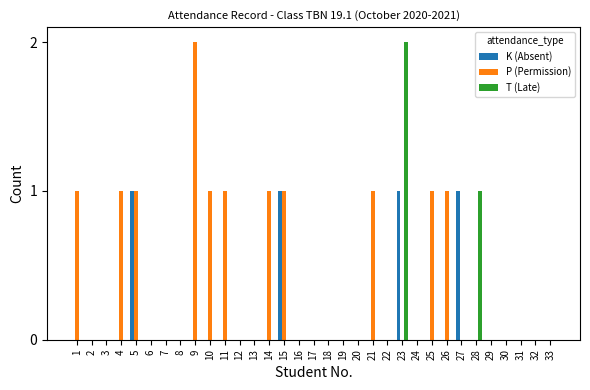

Count the number of data series in this chart.

3